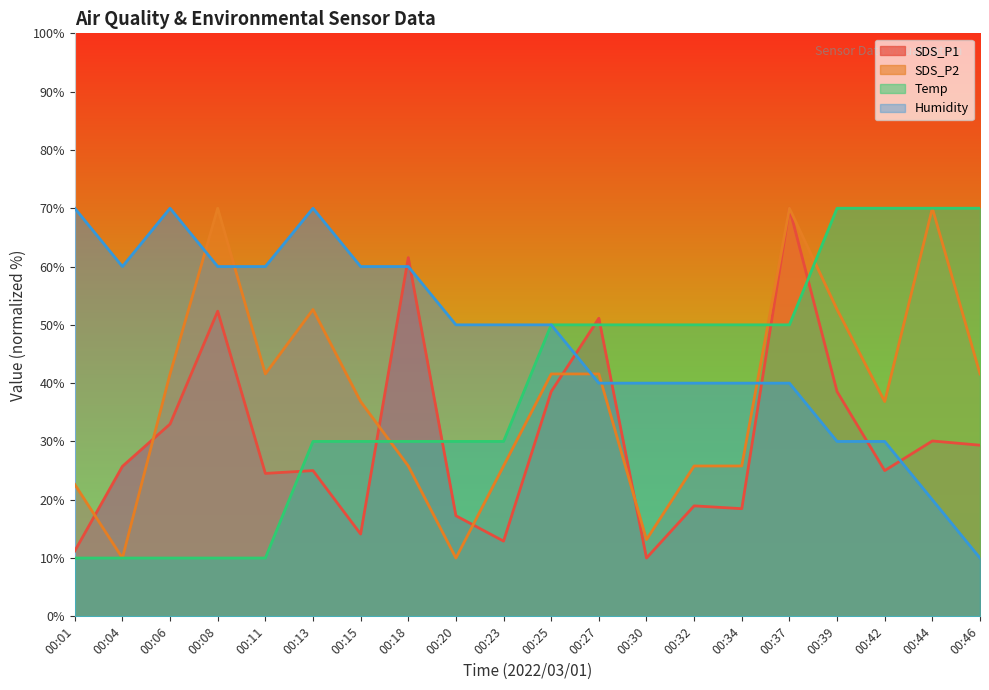

At how many categories does at least one series exceed 26?

20